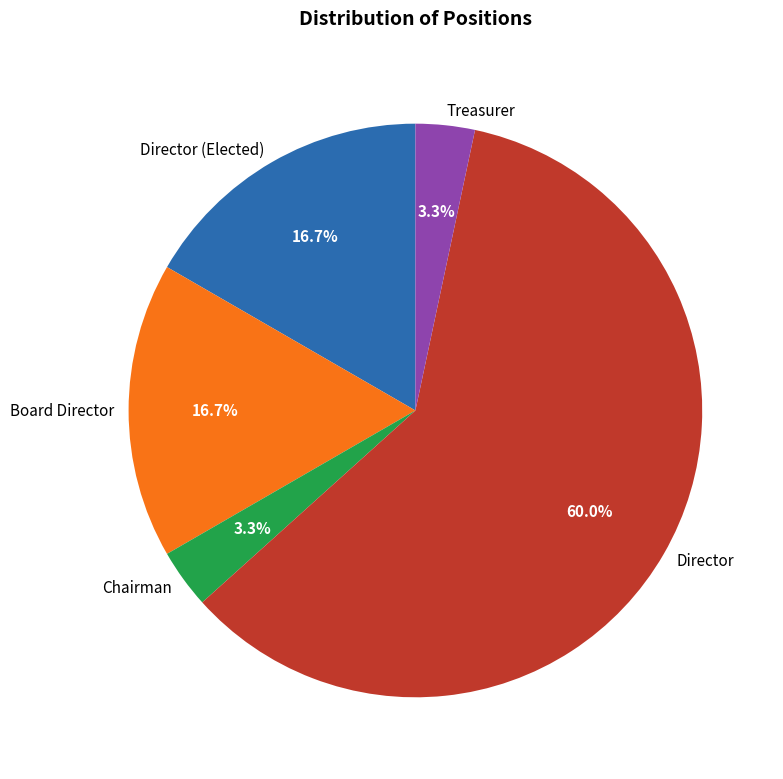

Which category has the biggest portion of the pie?

Director